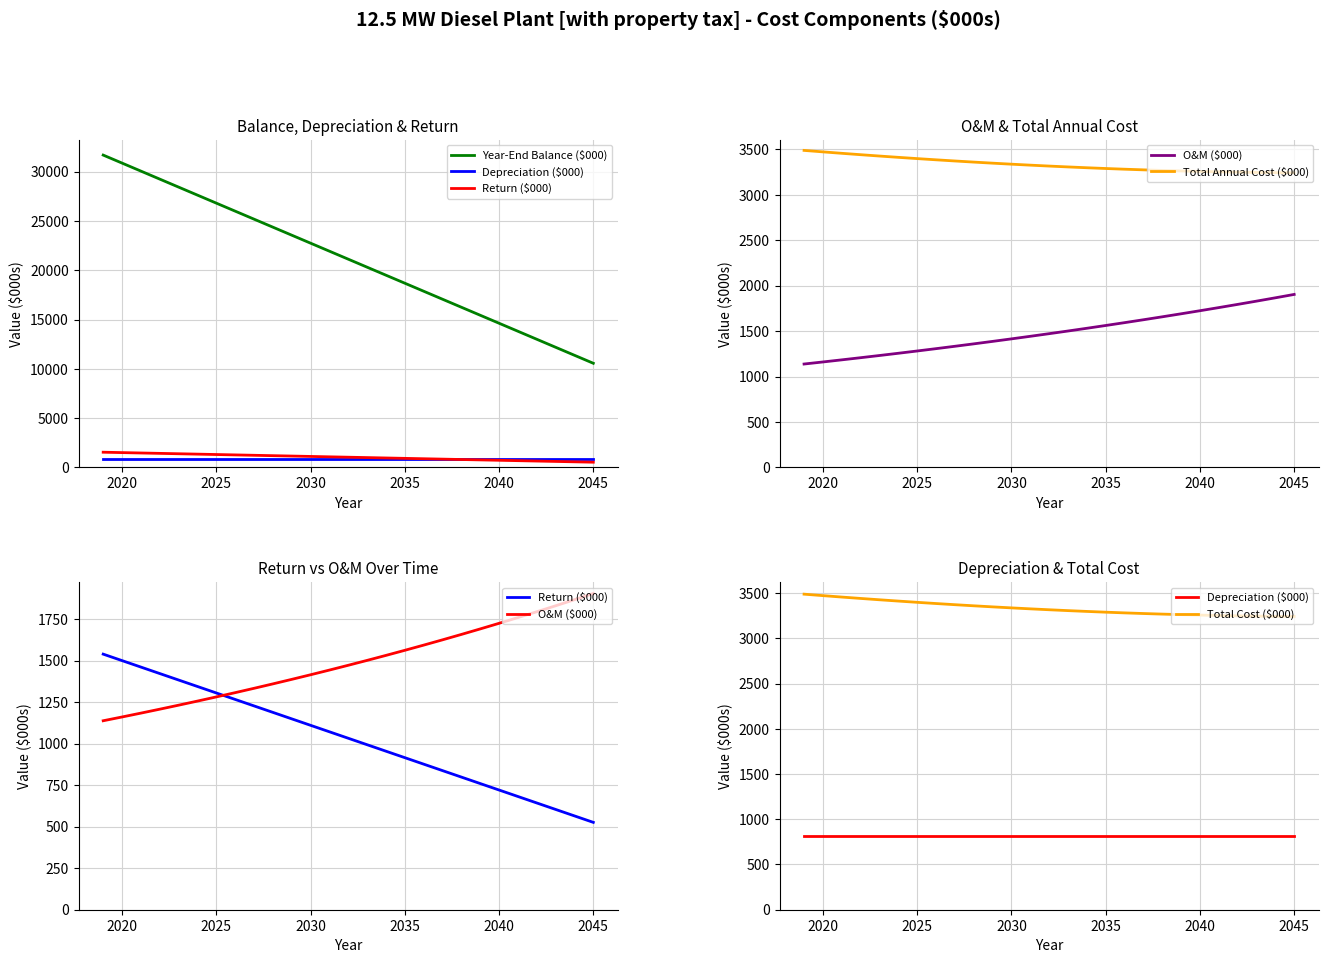

What are all the series names shown in the legend?

Year-End Balance ($000), Depreciation ($000), Return ($000), O&M ($000), Total Annual Cost ($000), Total Cost ($000)